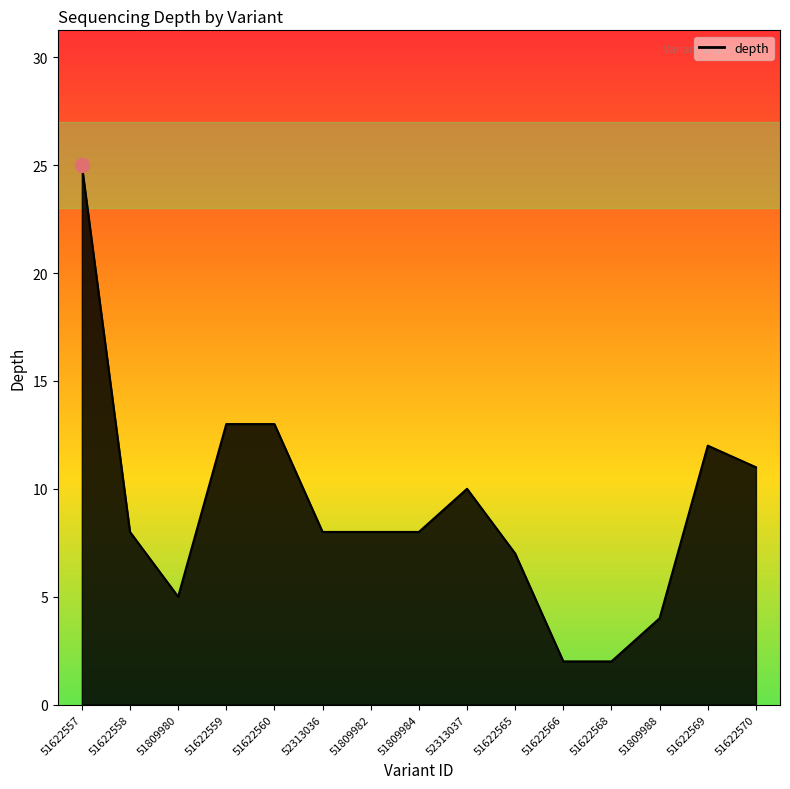

What is the average value?

9